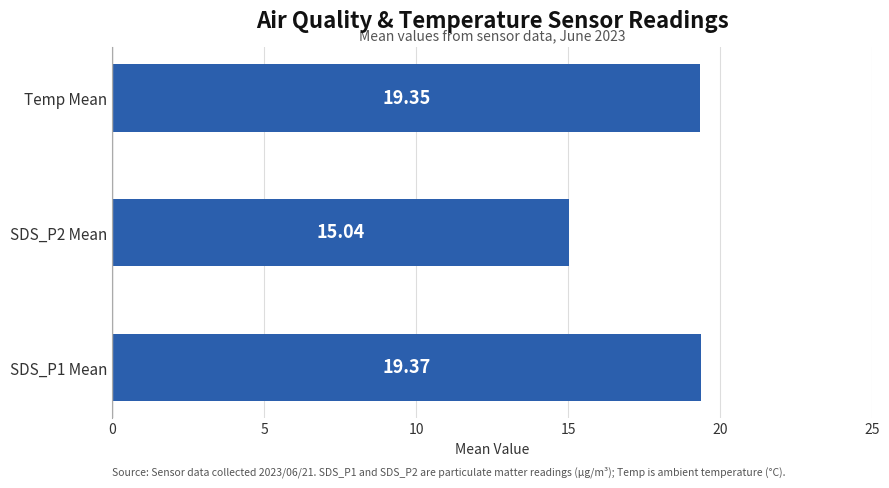

Between SDS_P2 Mean and Temp Mean, which is larger?

Temp Mean